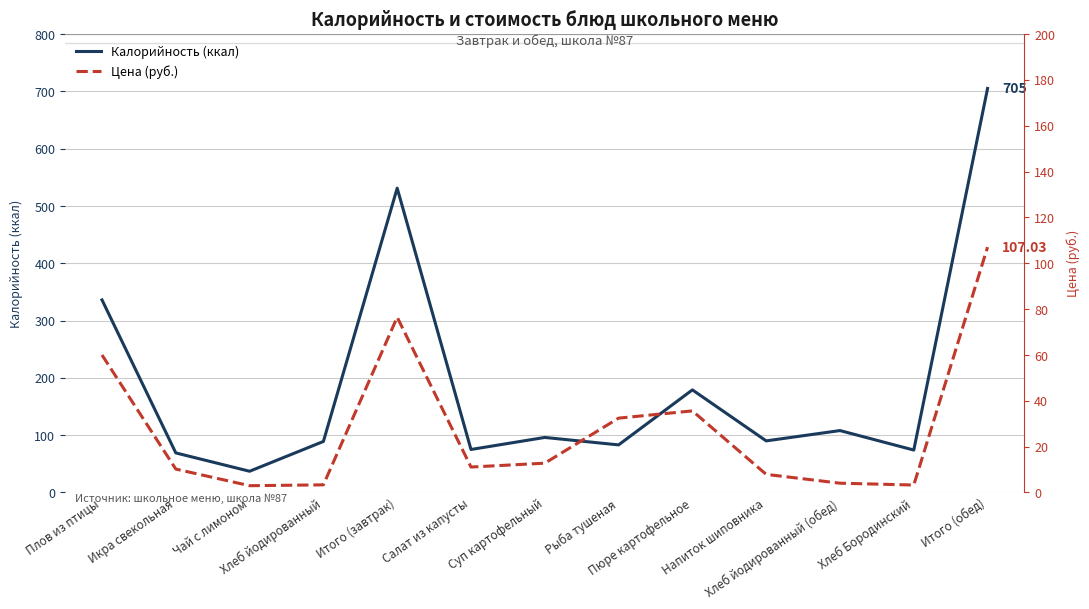

Where does the Калорийность (ккал) series first go above 90?

Плов из птицы